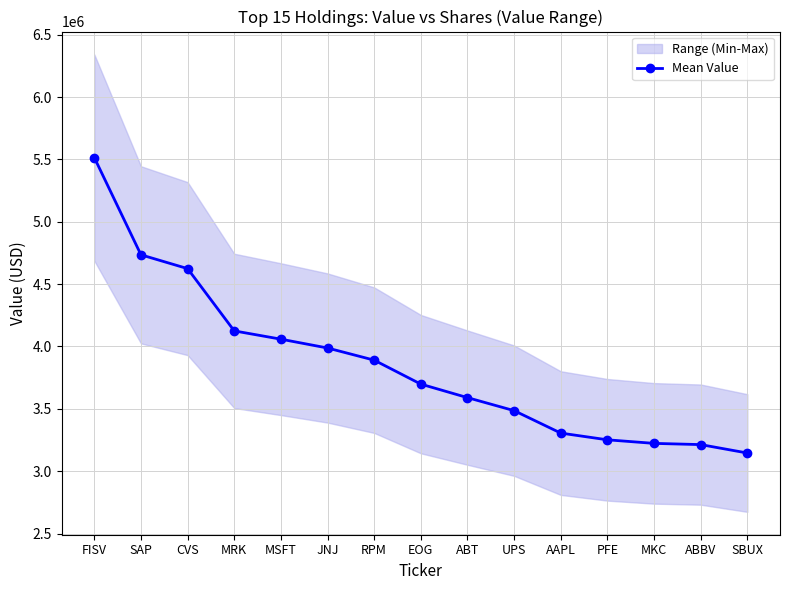

How many lines are shown in the chart?

1